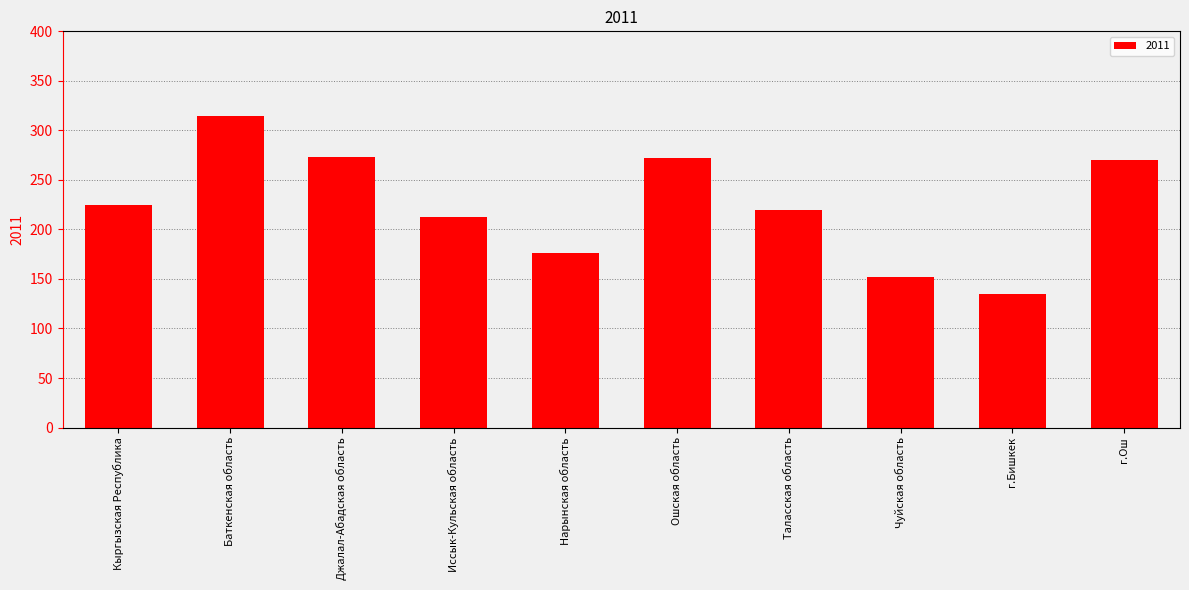

True or false: the data shows 377.0 at Ошская область.

False